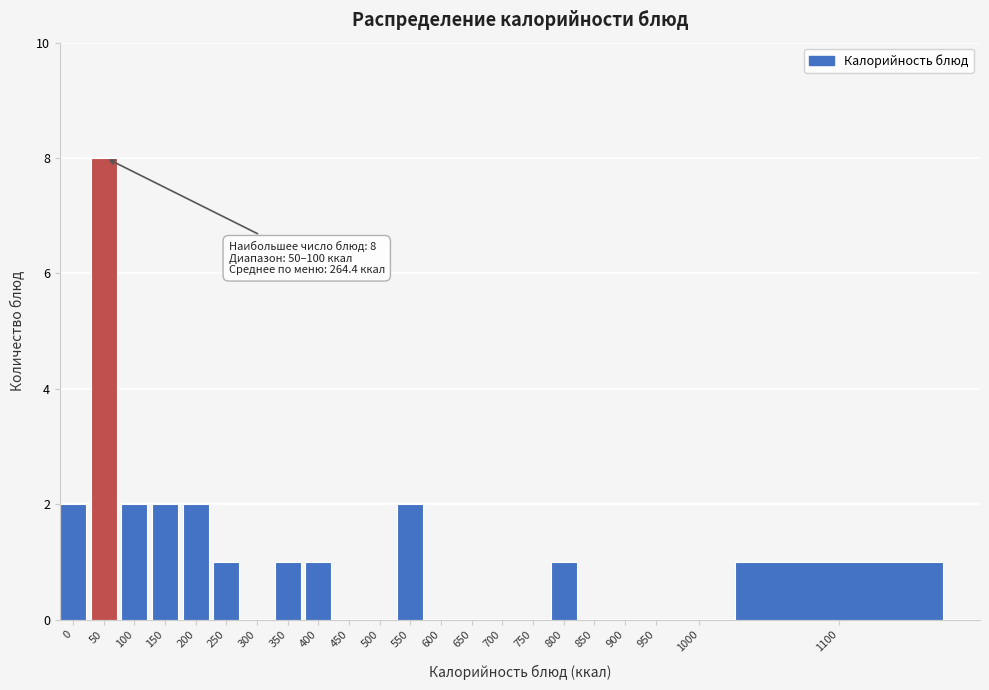

Reading left to right, extract all data points from this chart.

0=2	50=8	100=2	150=2	200=2	250=1	300=0	350=1	400=1	450=0	500=0	550=2	600=0	650=0	700=0	750=0	800=1	850=0	900=0	950=0	1000=0	1100=1